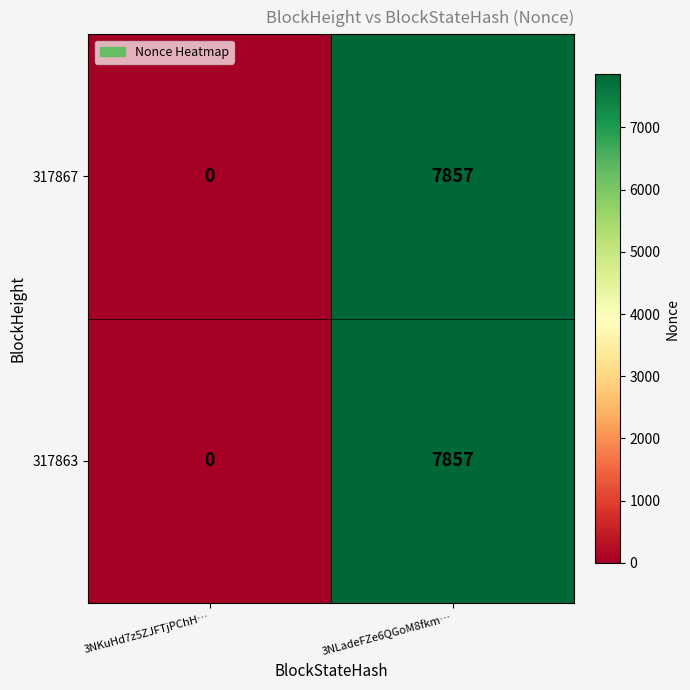

The 317867 series shows 7857 at 3NLadeFZe6QGoM8fkm…. True or false?

True